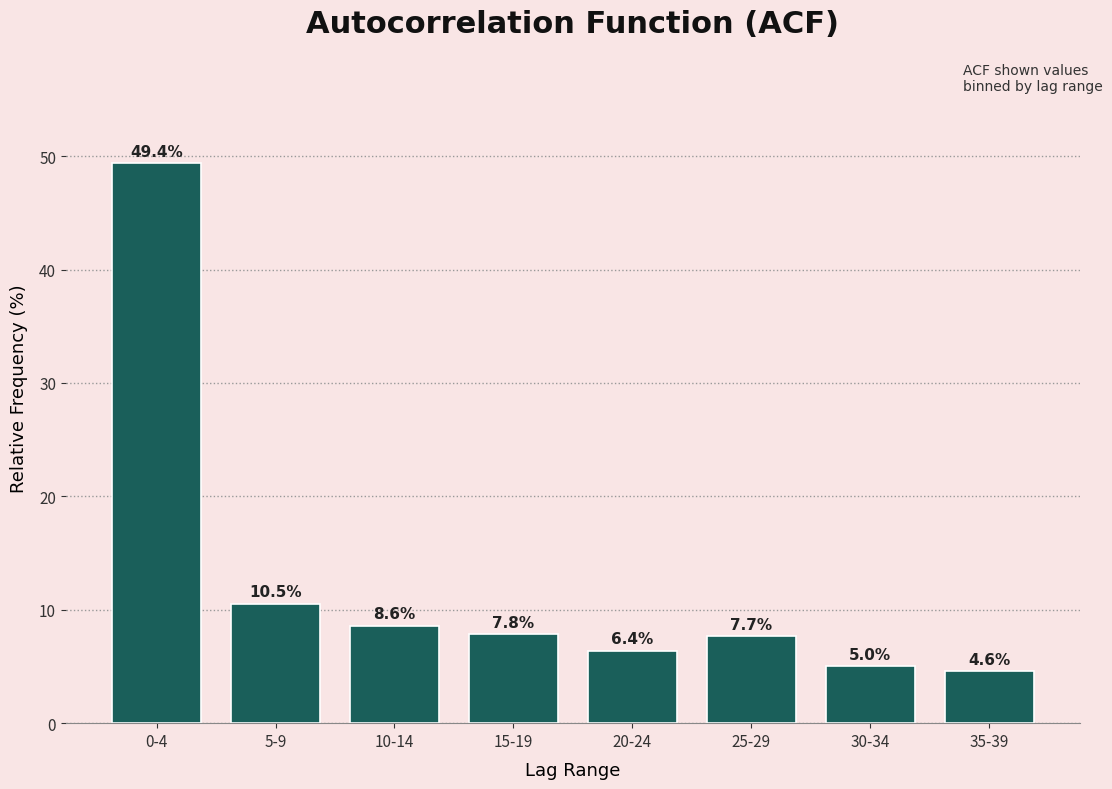

Reading right to left, extract all data points from this chart.

35-39=4.6	30-34=5.0	25-29=7.7	20-24=6.4	15-19=7.8	10-14=8.6	5-9=10.5	0-4=49.4